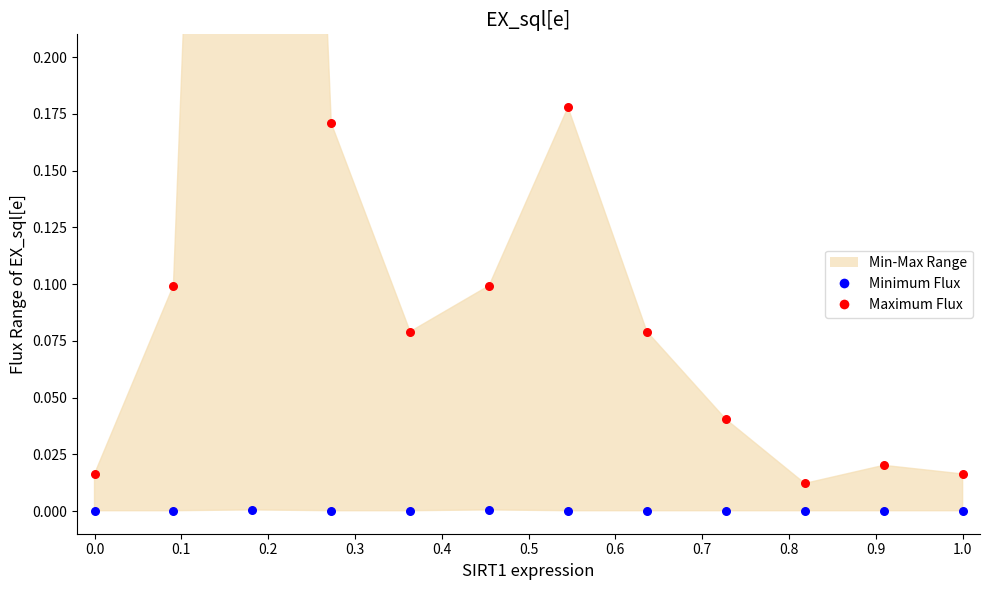

Which series has the largest total across all categories?

Maximum Flux